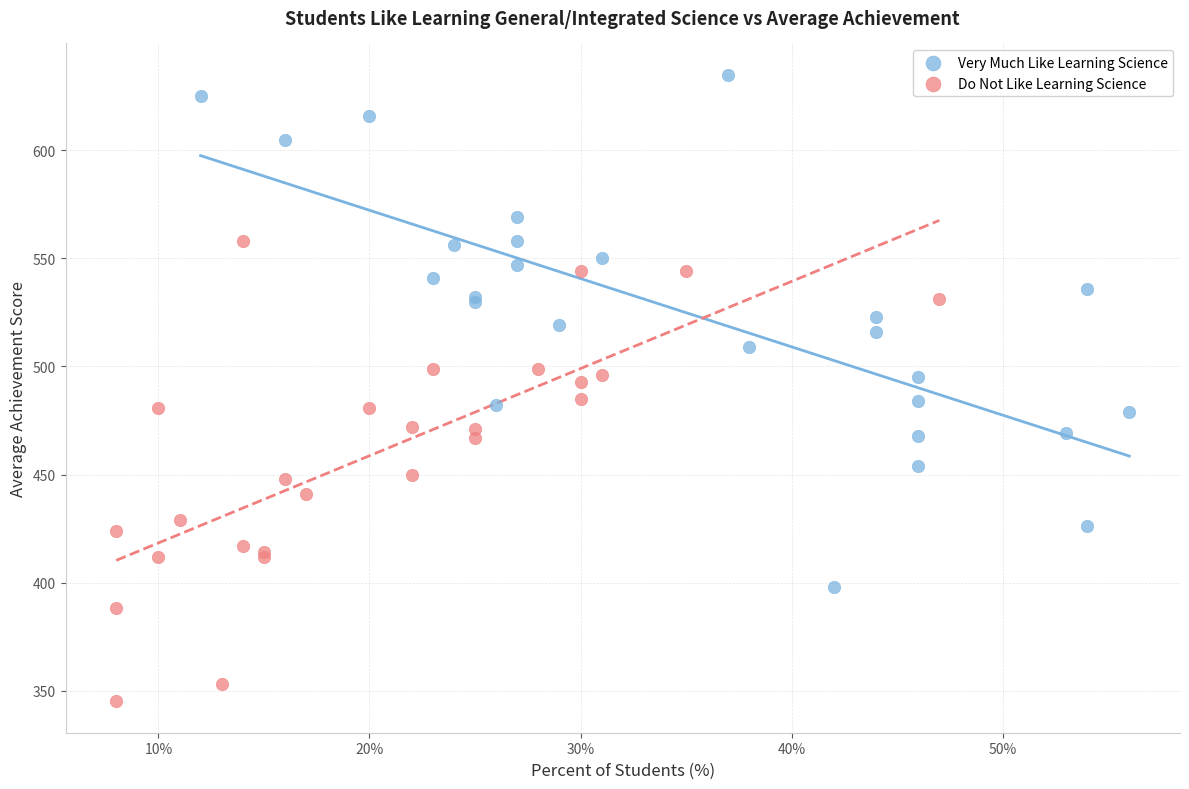

Which series has the largest Y range (max minus min)?

Very Much Like Learning Science